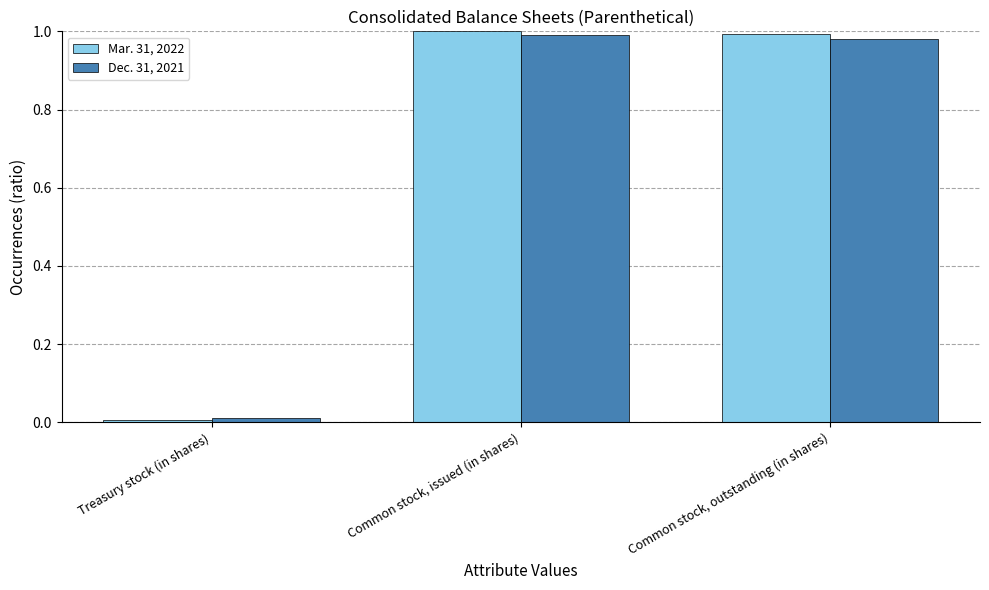

Which series has the largest range (max minus min)?

Mar. 31, 2022